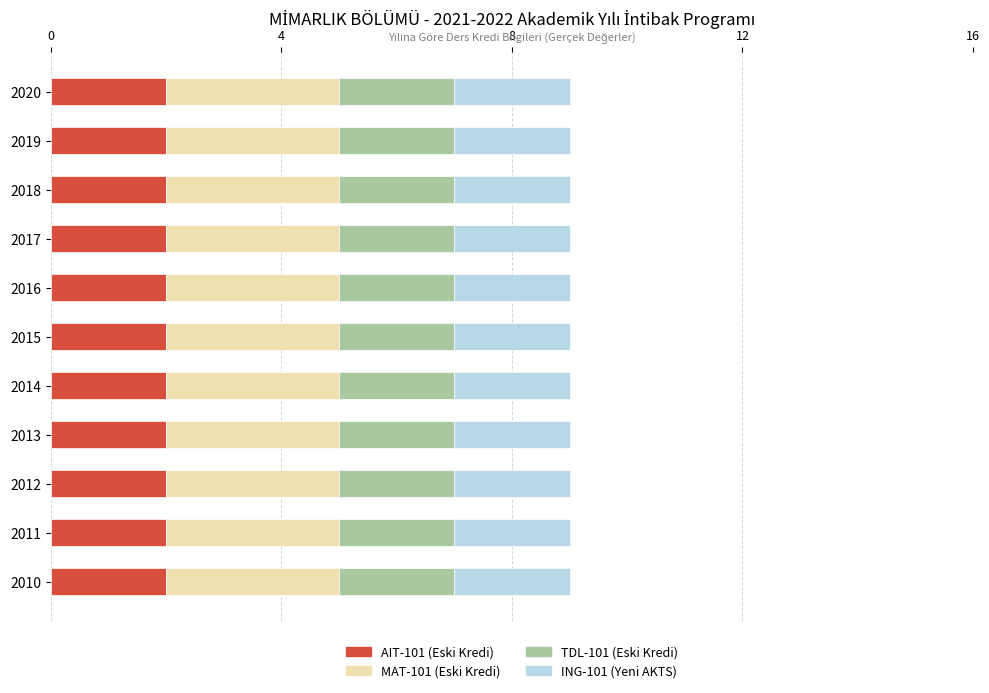

True or false: AIT-101 (Eski Kredi) has a value of 2 at 2010.

True